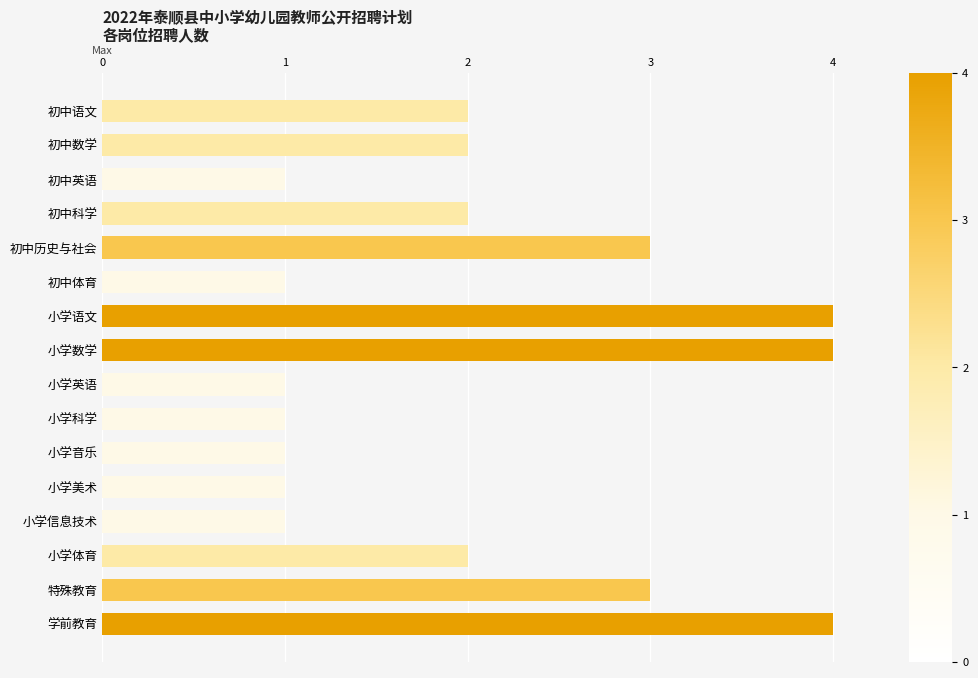

What is the difference between the second highest and second lowest values?

3